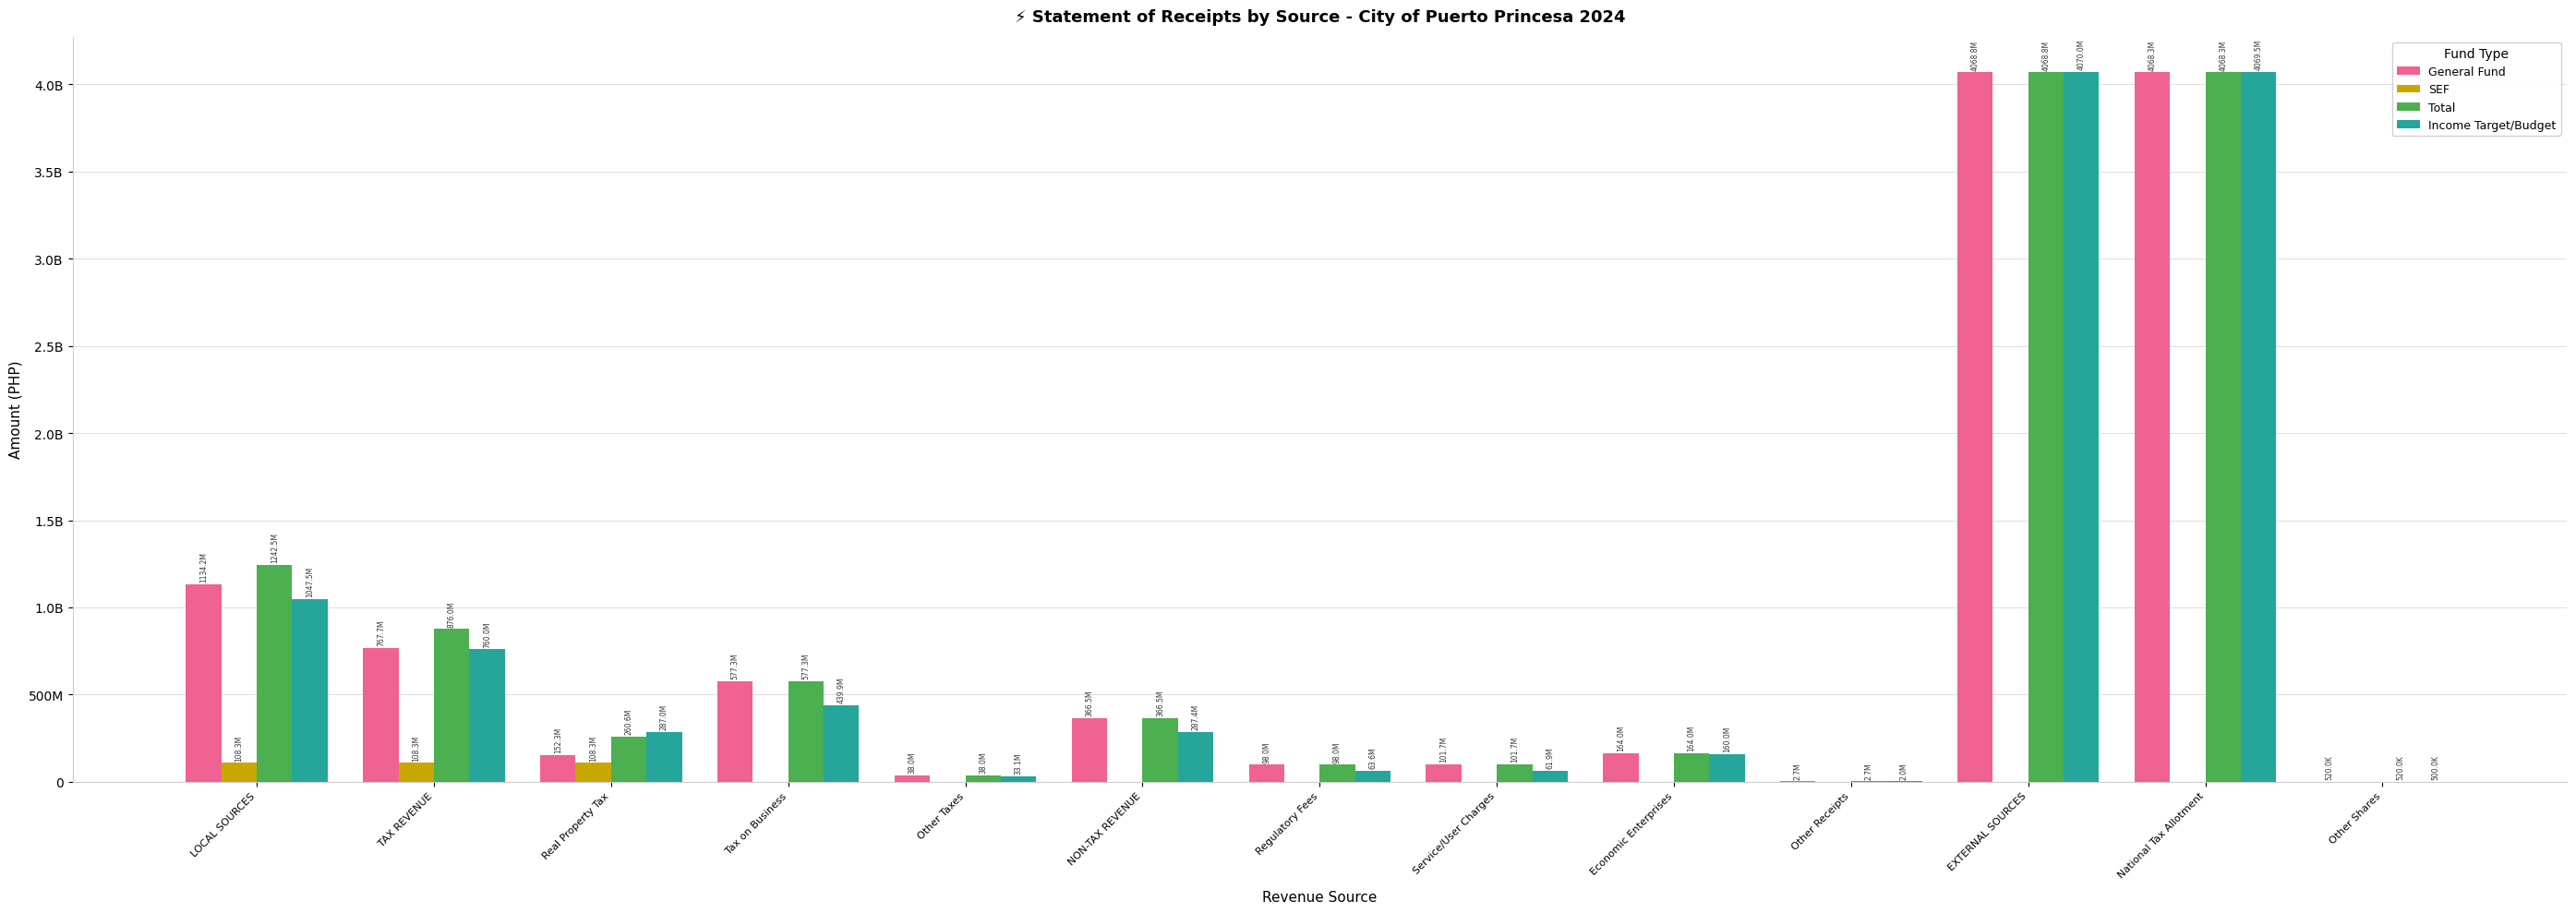

Which series has the largest range (max minus min)?

Income Target/Budget